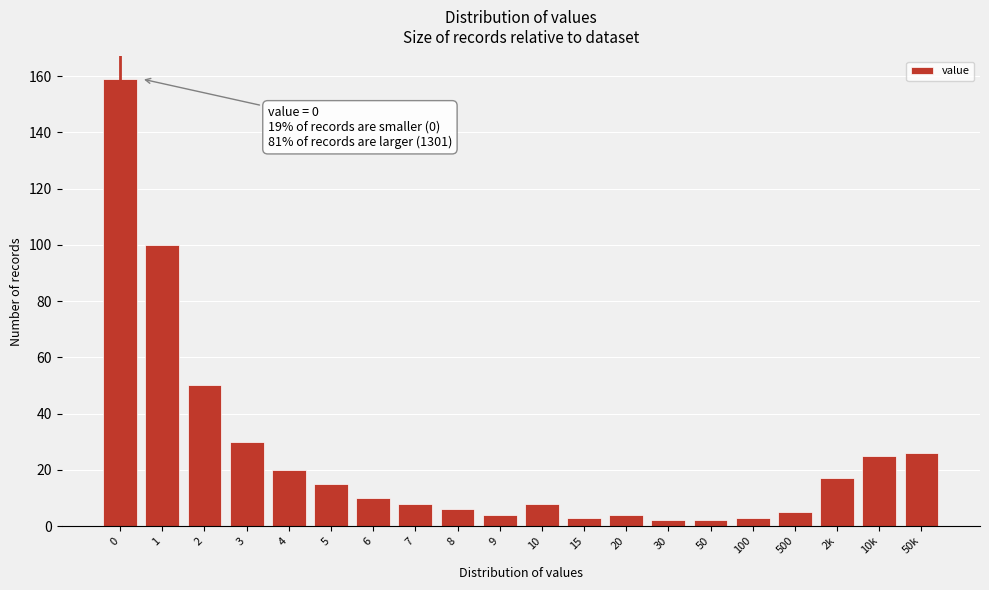

Reading left to right, extract all data points from this chart.

159	100	50	30	20	15	10	8	6	4	8	3	4	2	2	3	5	17	25	26